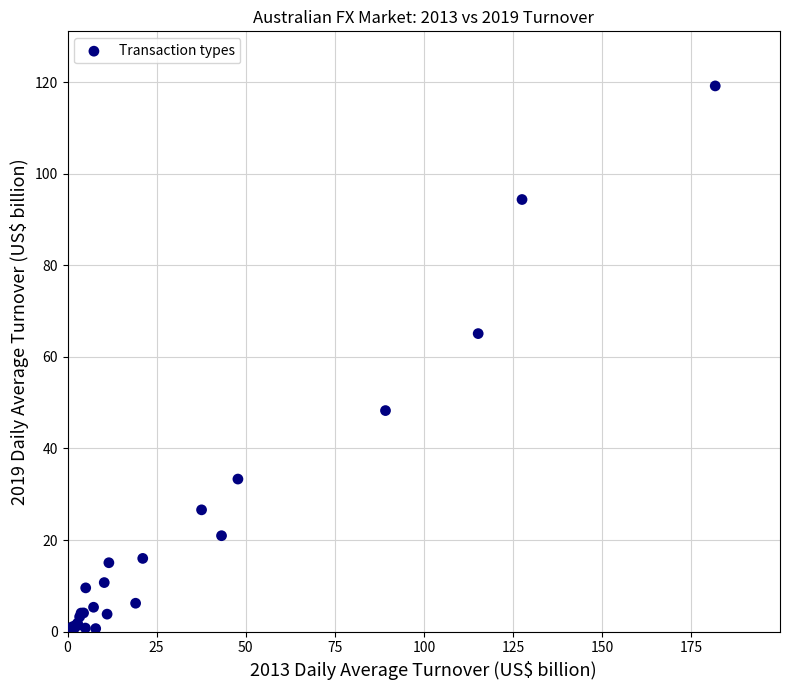

What Y value in the scatter plot is closest to 59?

65.1